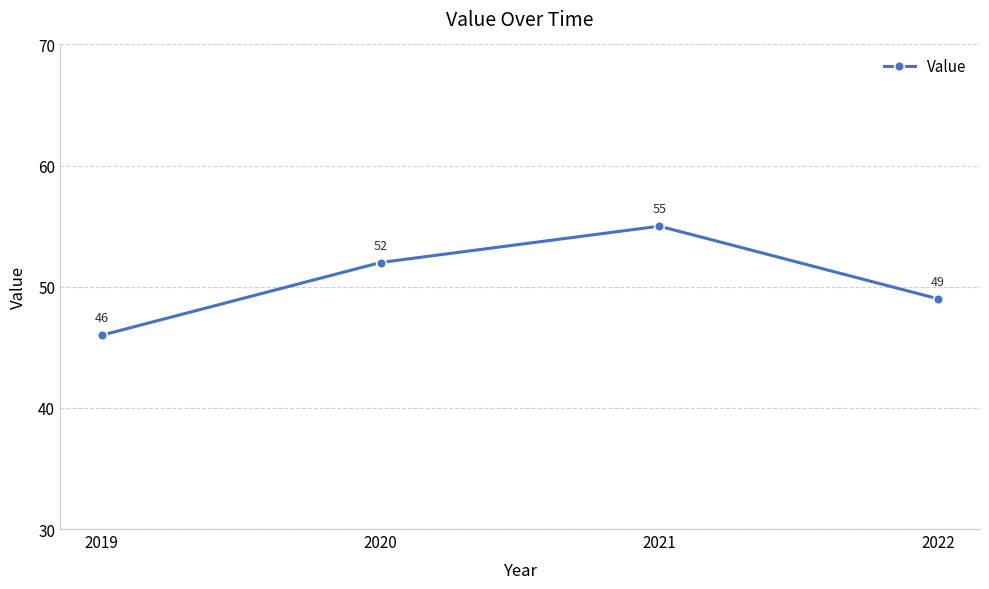

What is the change in value from 2019 to 2021?

+9